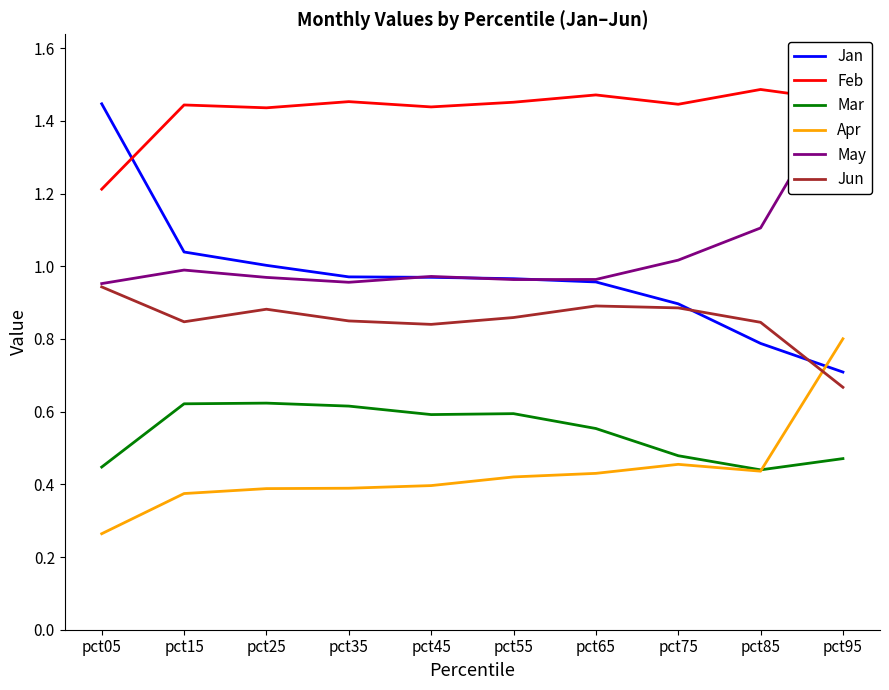

What value does the Mar series have at pct45?

0.6